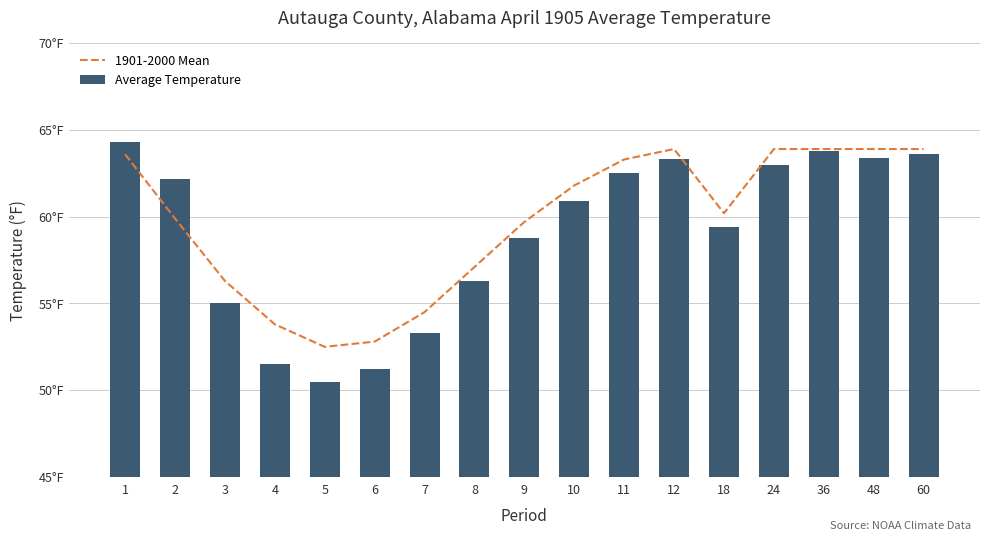

The value of Average Temperature at 7 is 53.3. True or false?

True